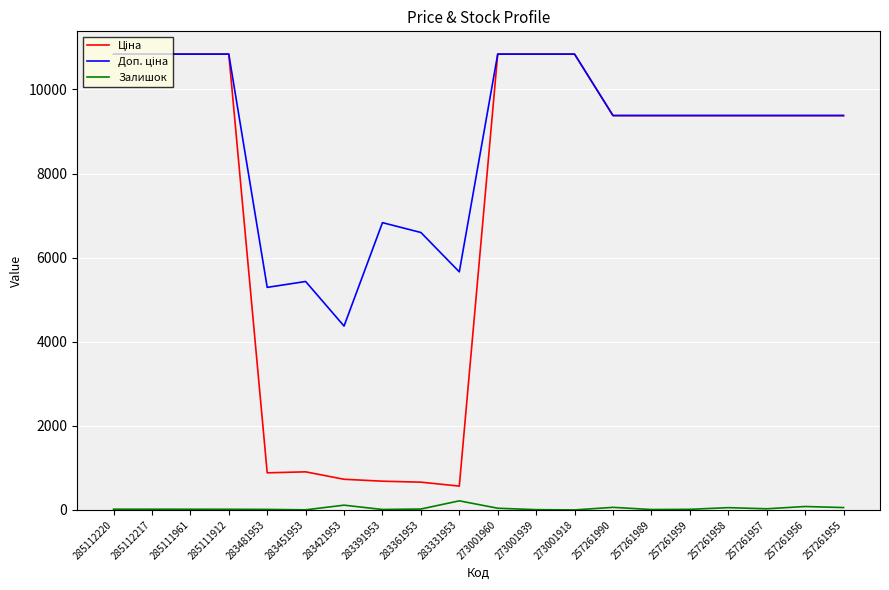

The Залишок series shows 40.0 at 273001960. True or false?

True